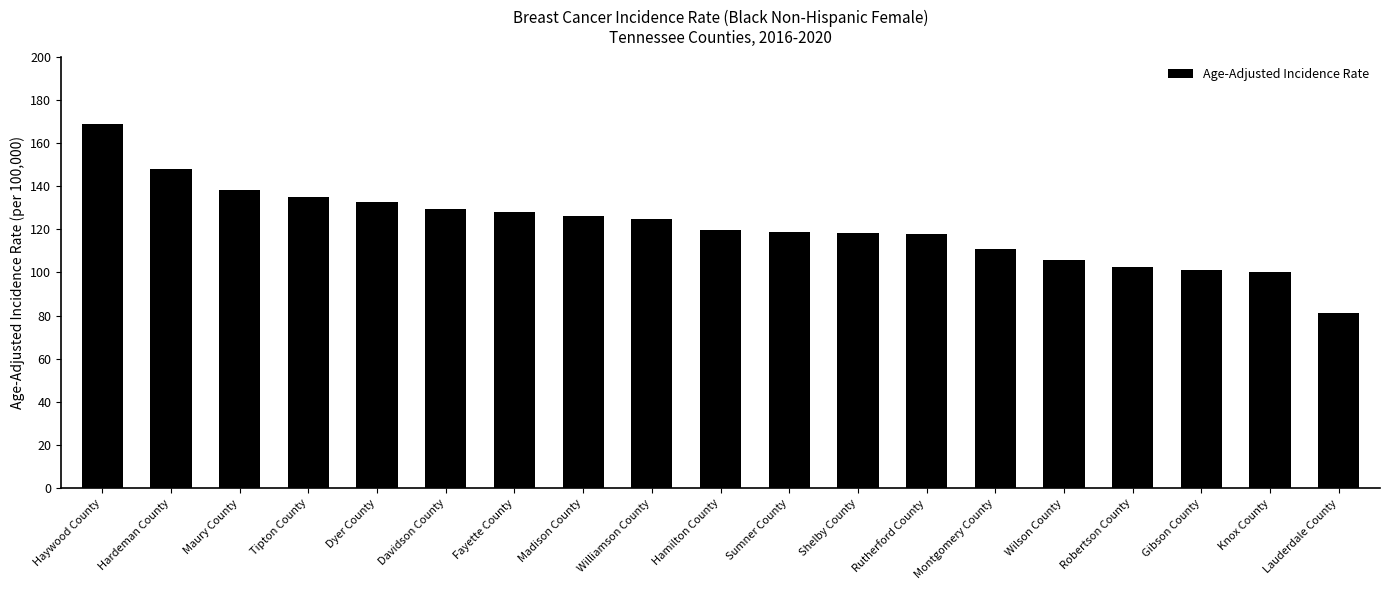

What is the label of the 1st bar from the right?

Lauderdale County